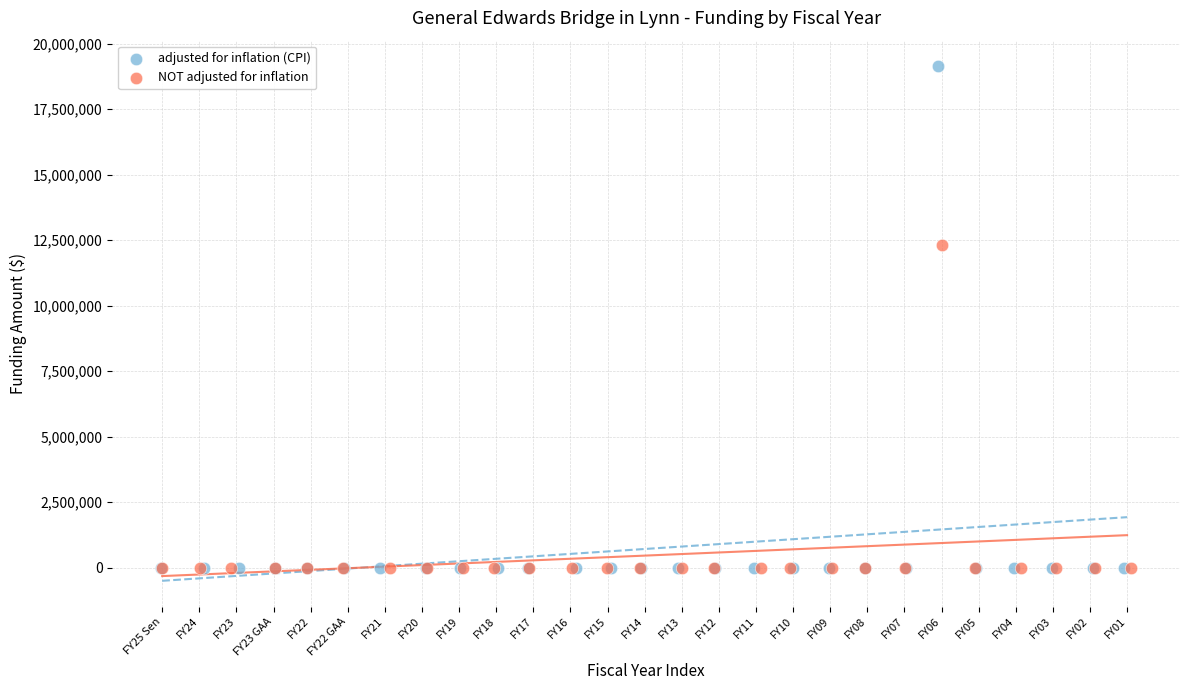

Which series contains the highest Y value?

adjusted for inflation (CPI)